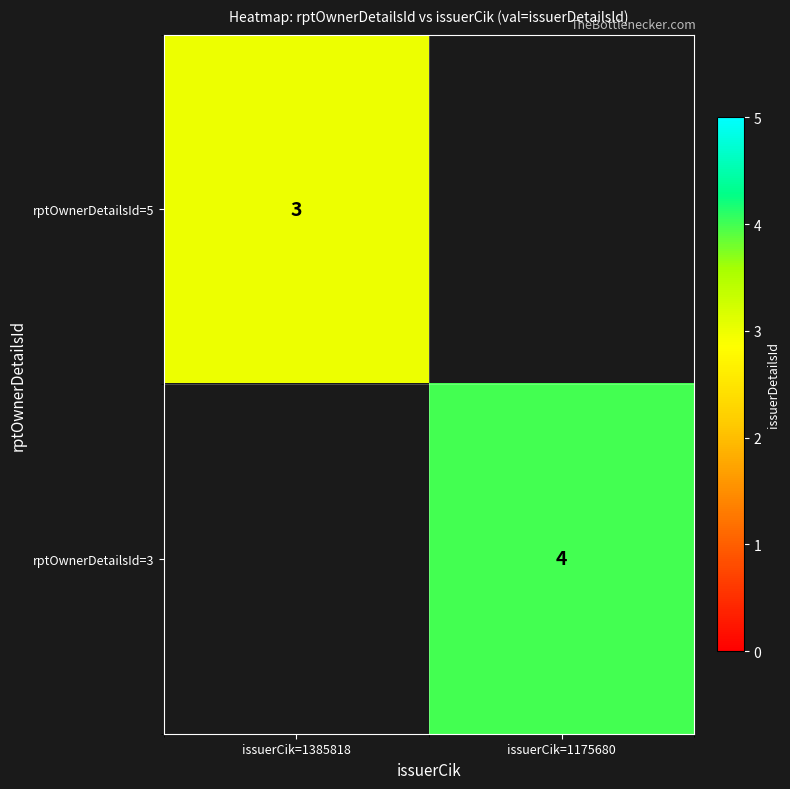

Is it true that rptOwnerDetailsId=5 equals 5 at issuerCik=1385818?

False